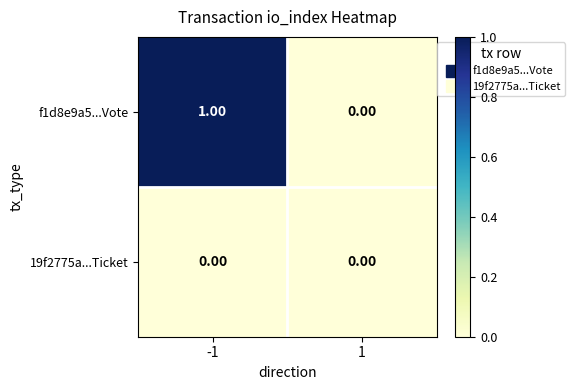

Between -1 and 1, which series saw the biggest shift?

f1d8e9a5...Vote